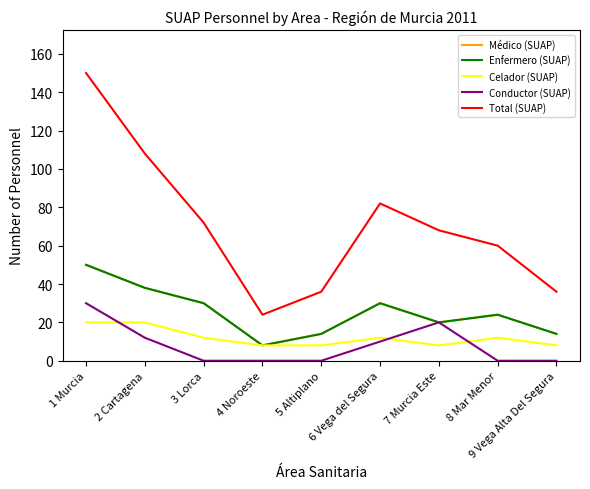

Which series has the widest spread of values?

Total (SUAP)